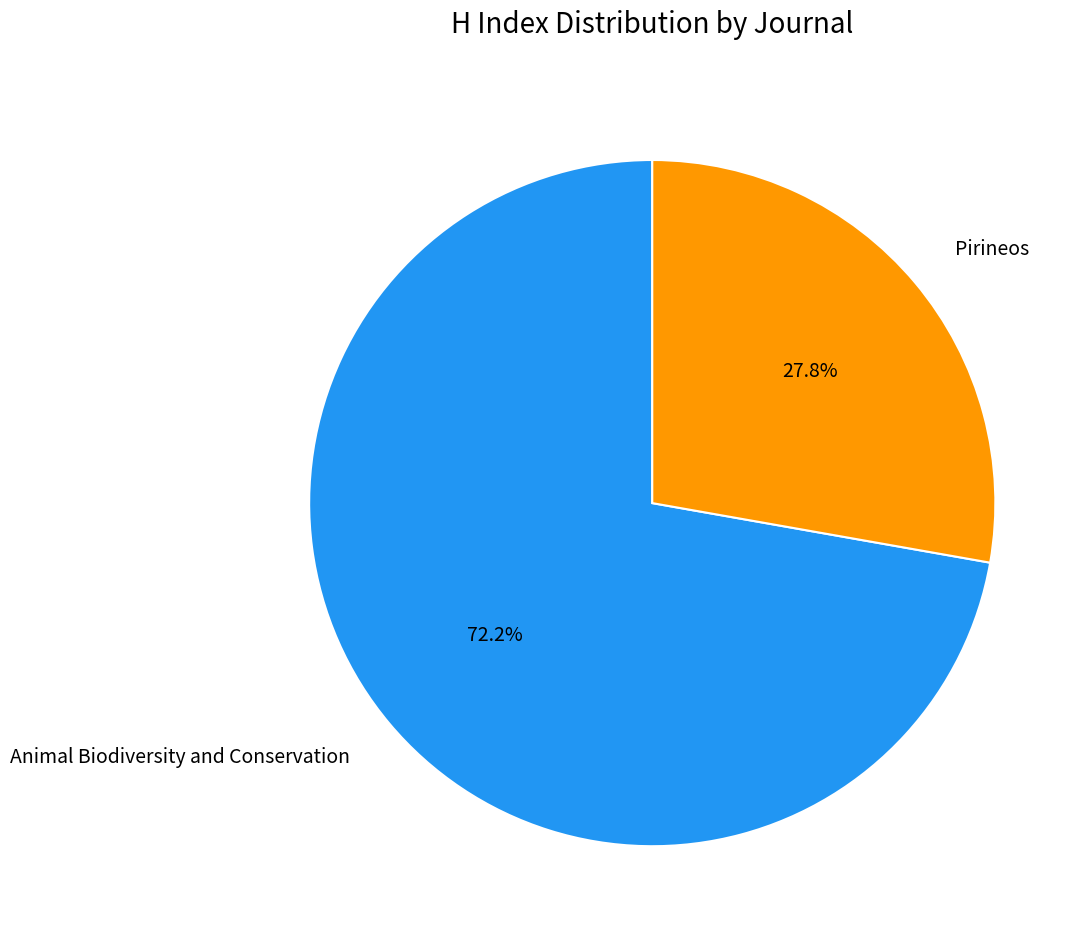

To the nearest percent, what is the difference between the Pirineos and Animal Biodiversity and Conservation slice percentages?

44%